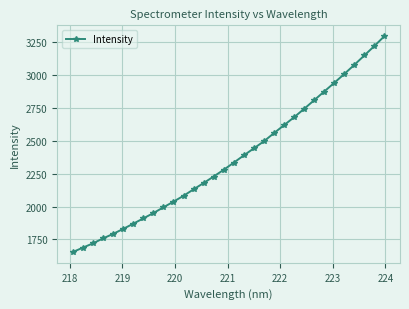

What is the difference between the maximum and minimum values?

1639.2